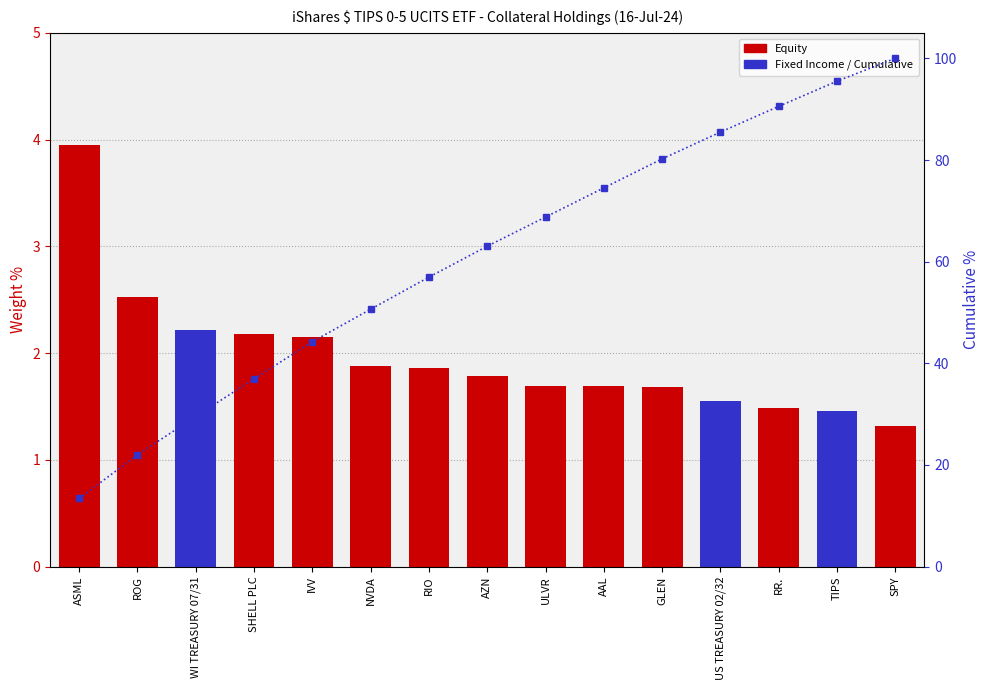

How many distinct data groups are displayed?

2